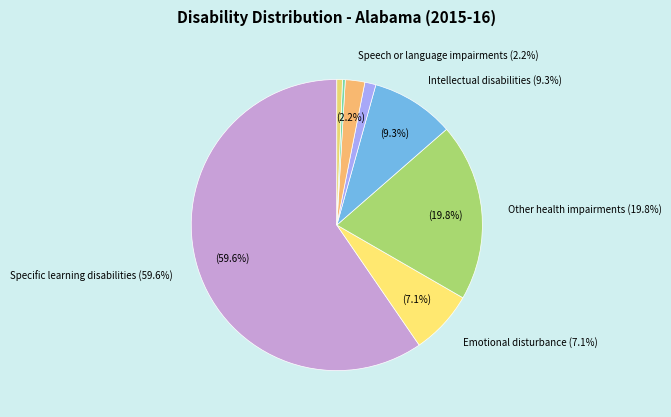

Is it true that Visual impairments is 11% of the pie?

False